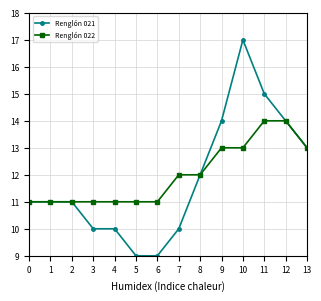

Which category has the highest value across all series?

10